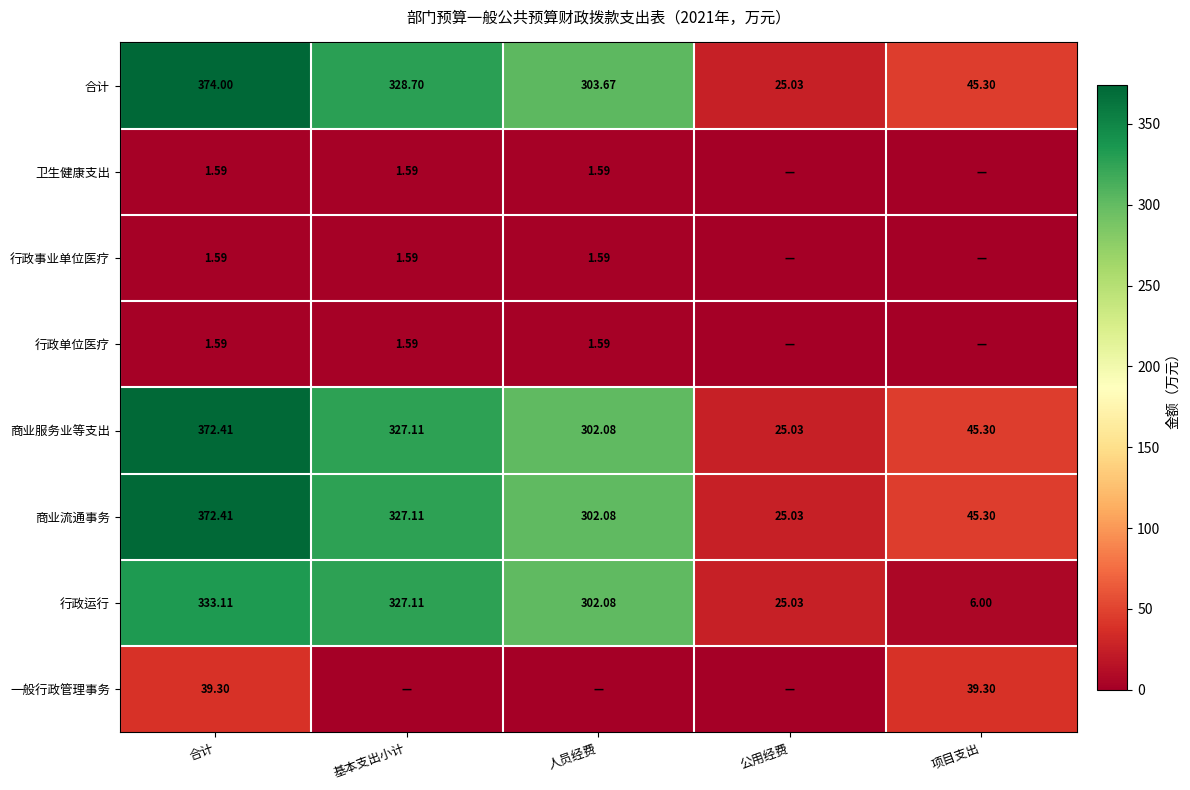

At which label does 行政运行 reach its peak?

合计